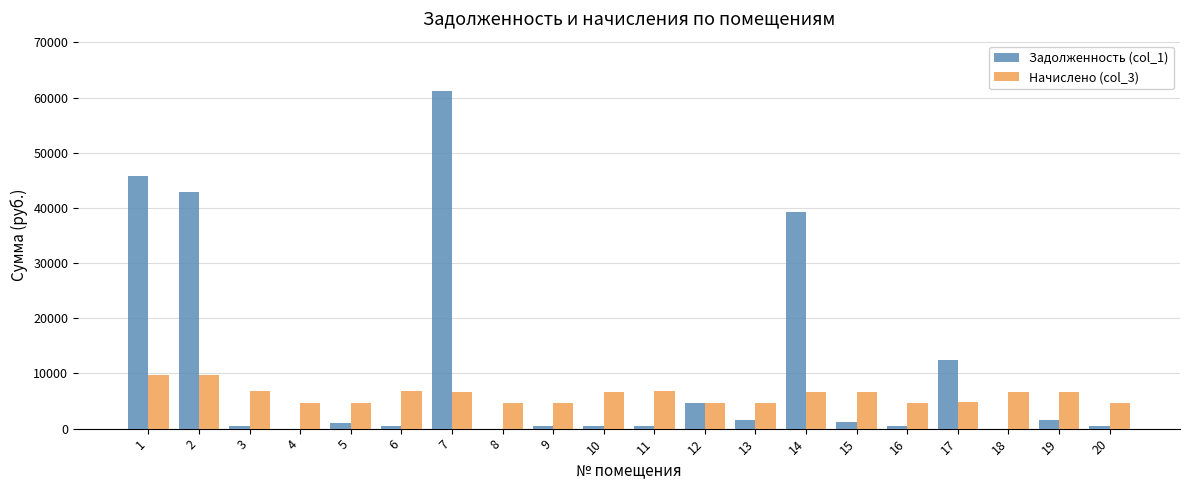

What are all the series names shown in the legend?

Задолженность (col_1), Начислено (col_3)